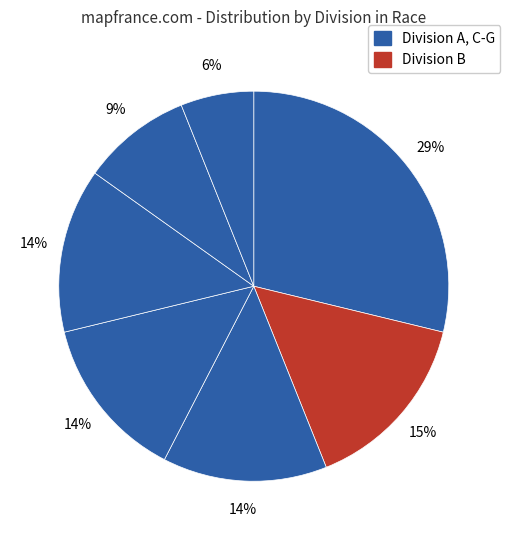

Does any single category account for the majority?

No